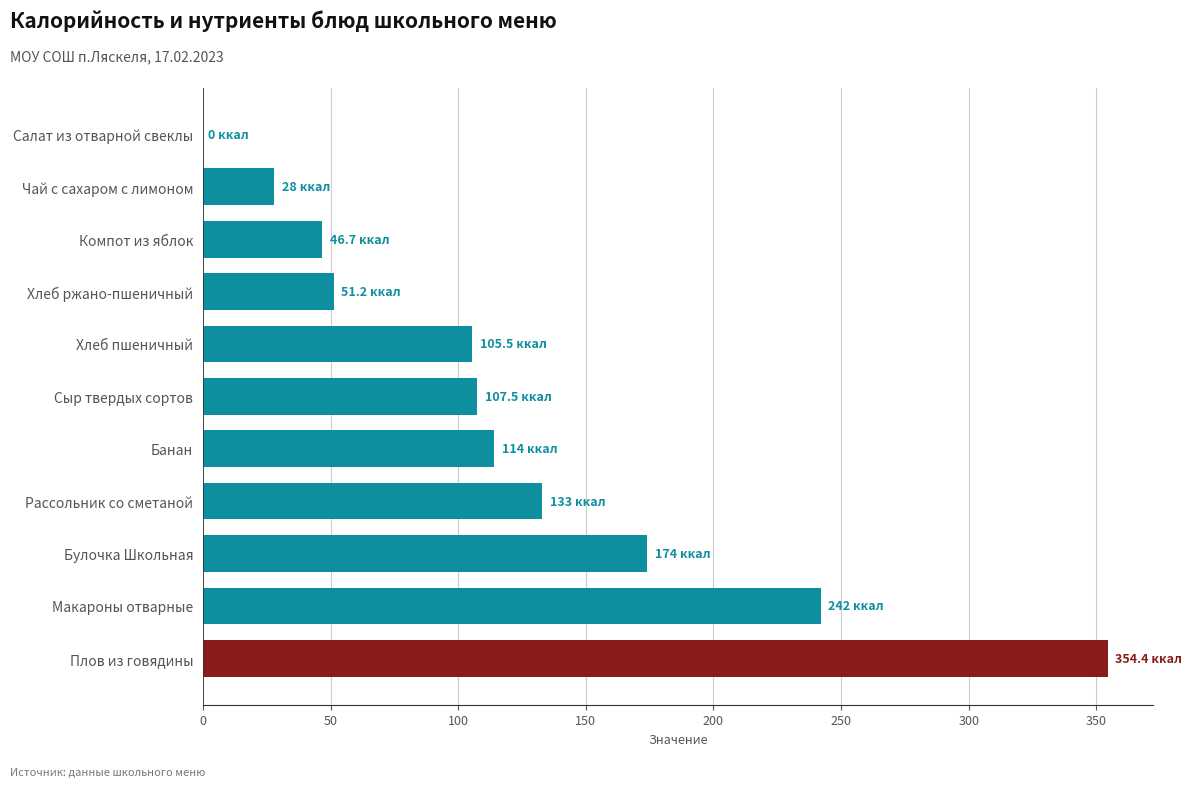

How many positive values are there?

10